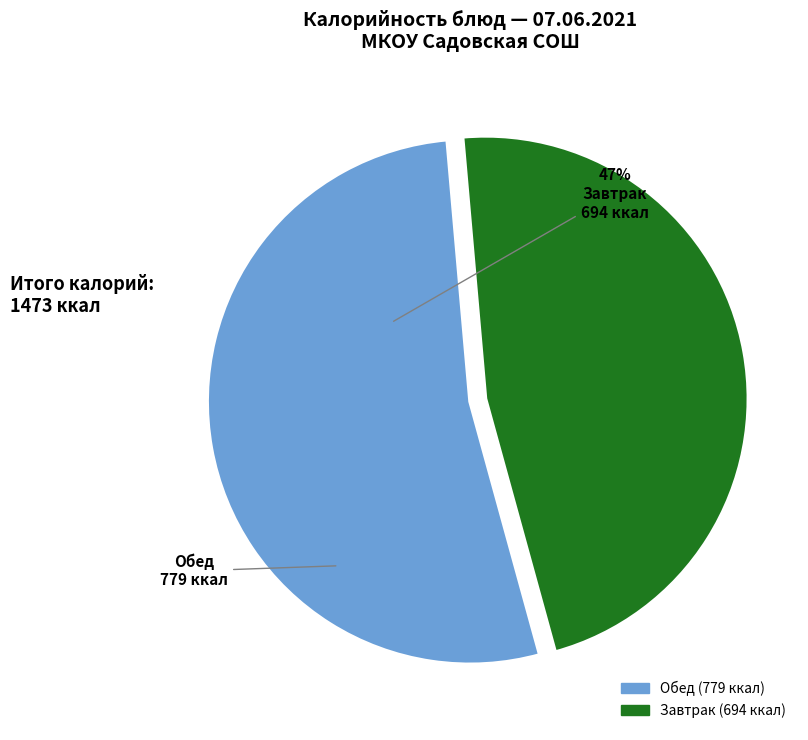

Does any single category account for the majority?

Yes